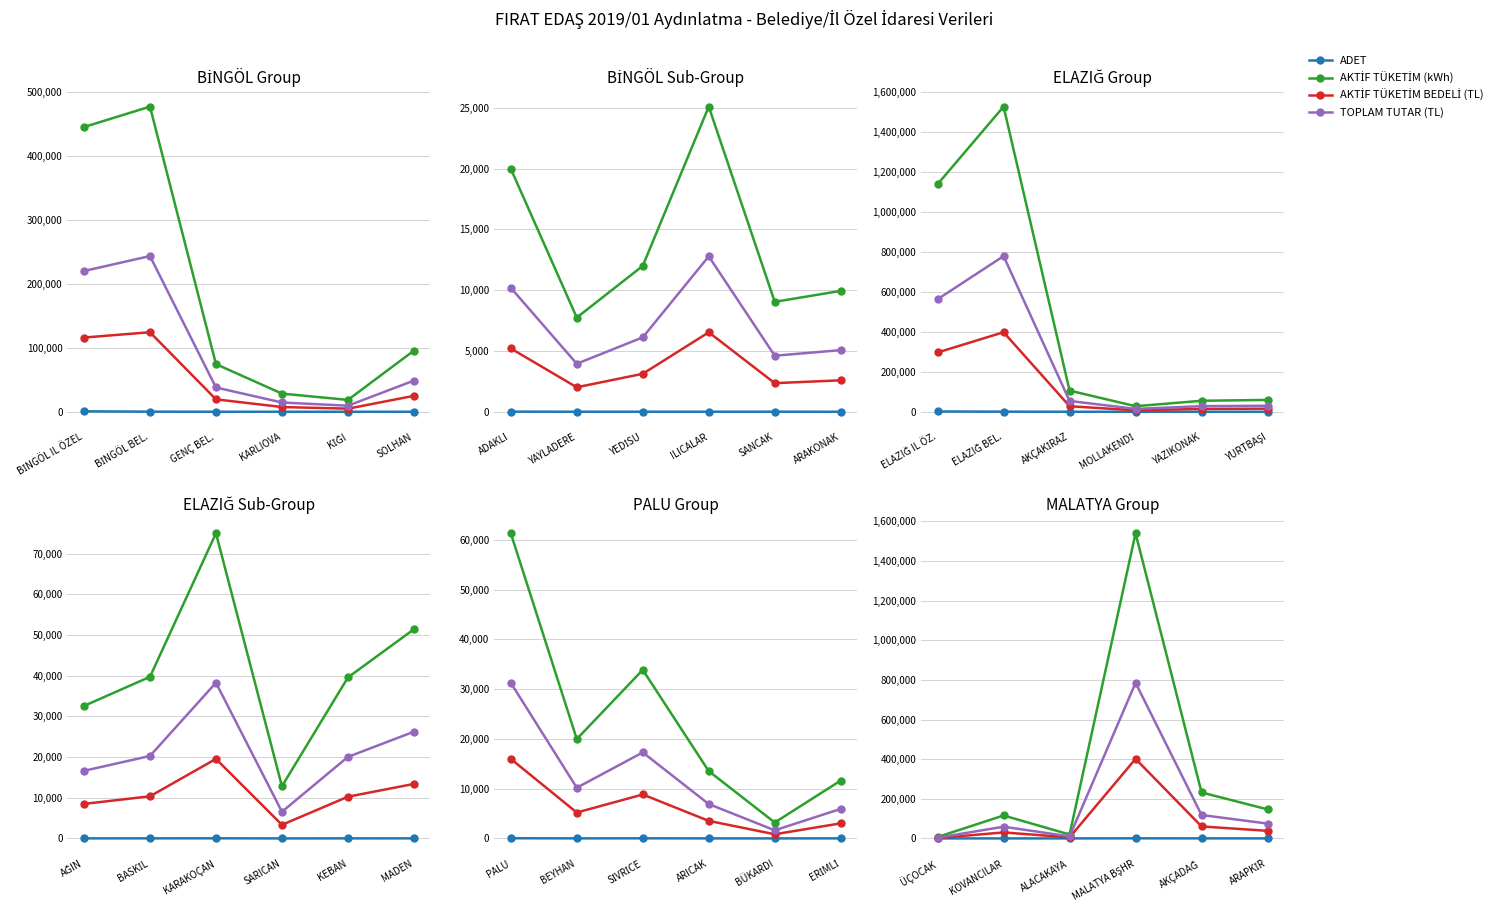

List the series in order of their overall mean, highest first.

AKTİF TÜKETİM (kWh), TOPLAM TUTAR (TL), AKTİF TÜKETİM BEDELİ (TL), ADET